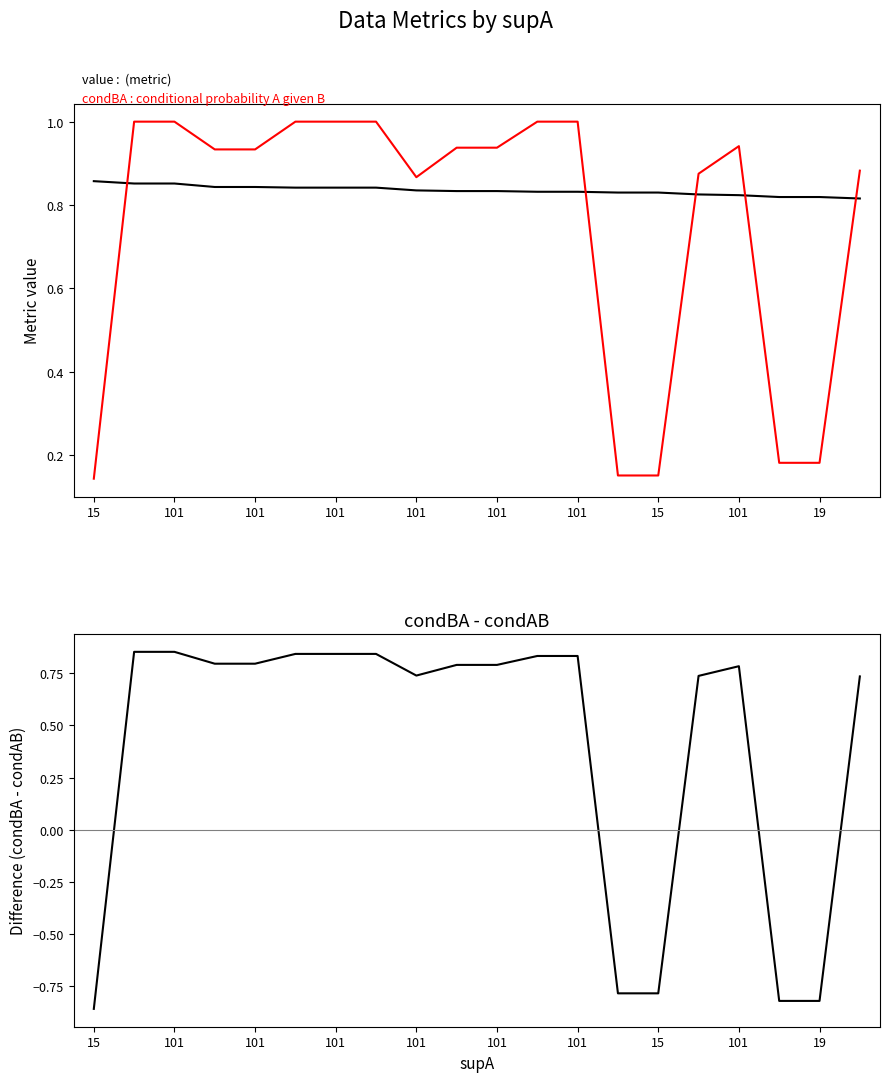

Where does the condBA - condAB series first go above 0?

101